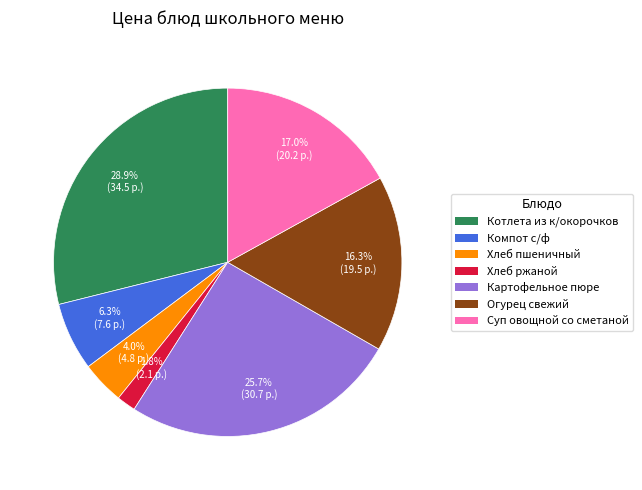

How many segments does this pie chart have?

7